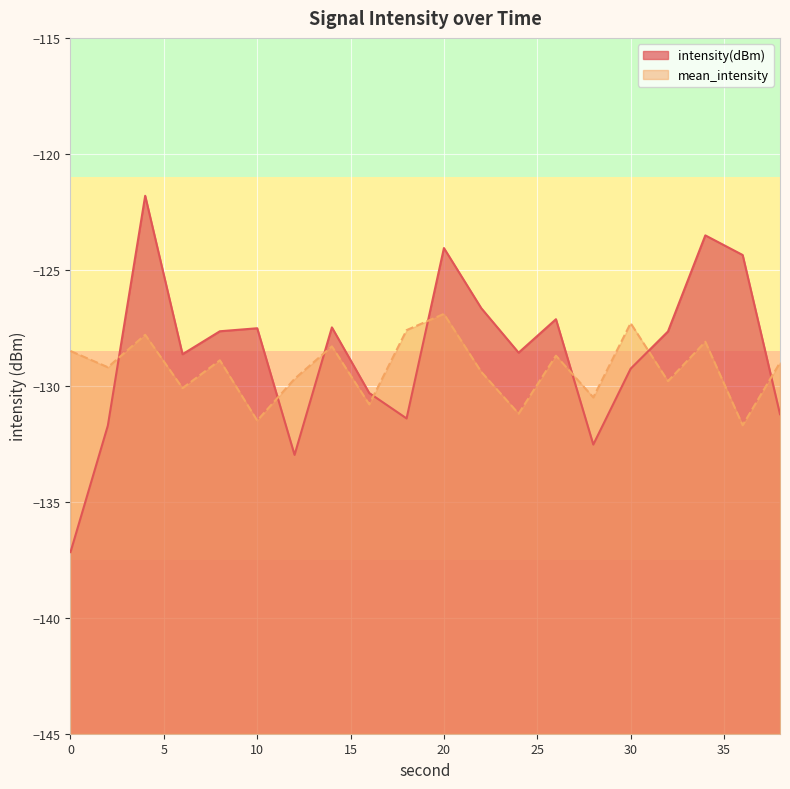

Reading left to right, list all the values displayed in this chart.

intensity(dBm): -137.2	-131.7	-121.8	-128.6	-127.6	-127.5	-133.0	-127.5	-130.3	-131.4	-124.1	-126.7	-128.6	-127.1	-132.5	-129.3	-127.7	-123.5	-124.4	-131.2
mean_intensity: -128.5	-129.2	-127.8	-130.1	-128.9	-131.5	-129.7	-128.3	-130.8	-127.6	-126.9	-129.4	-131.2	-128.7	-130.5	-127.3	-129.8	-128.1	-131.7	-129.0